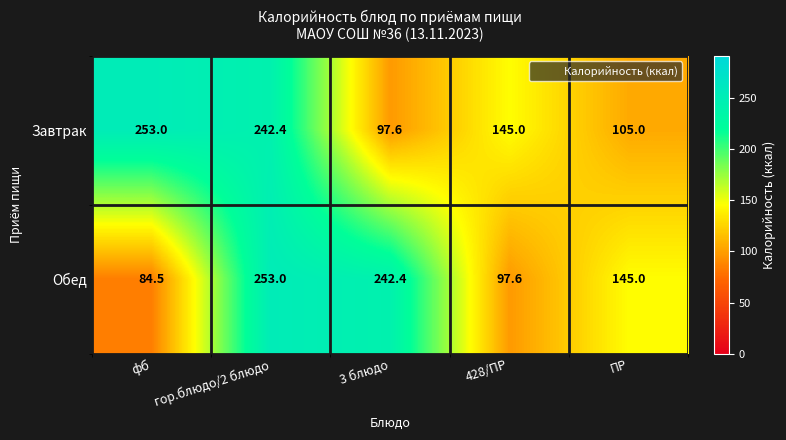

Which category has the lowest value across all series?

фб